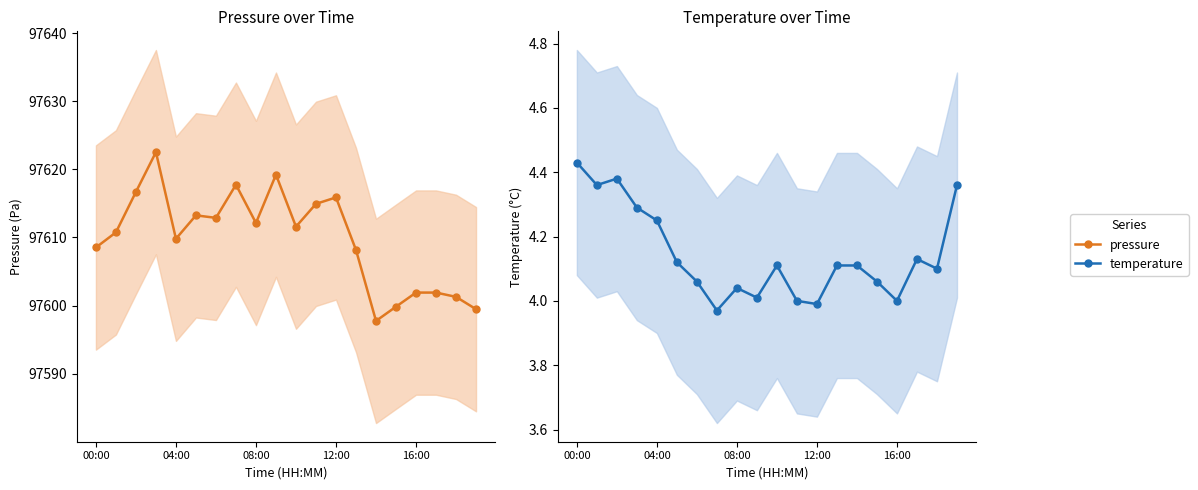

What is the spread (max minus min) of values at 7?

97613.8